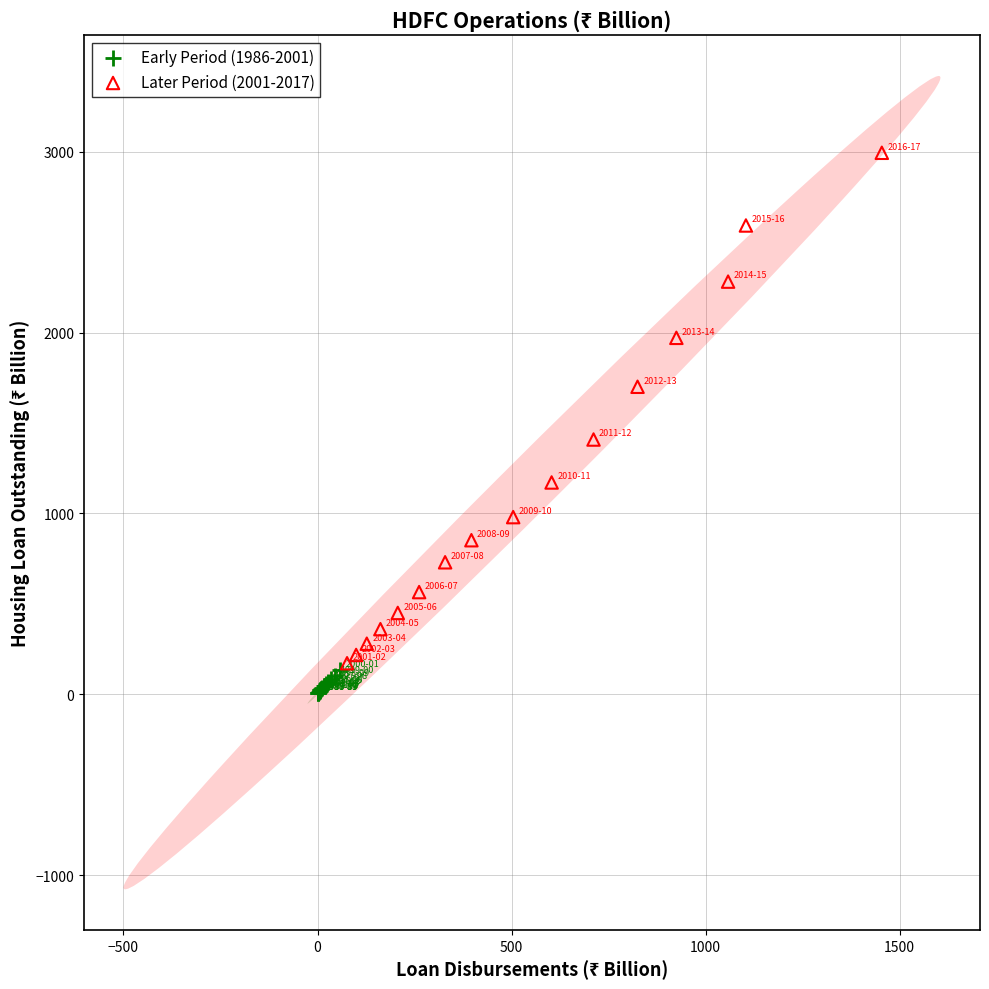

Which series contains the lowest Y value?

Early Period (1986-2001)